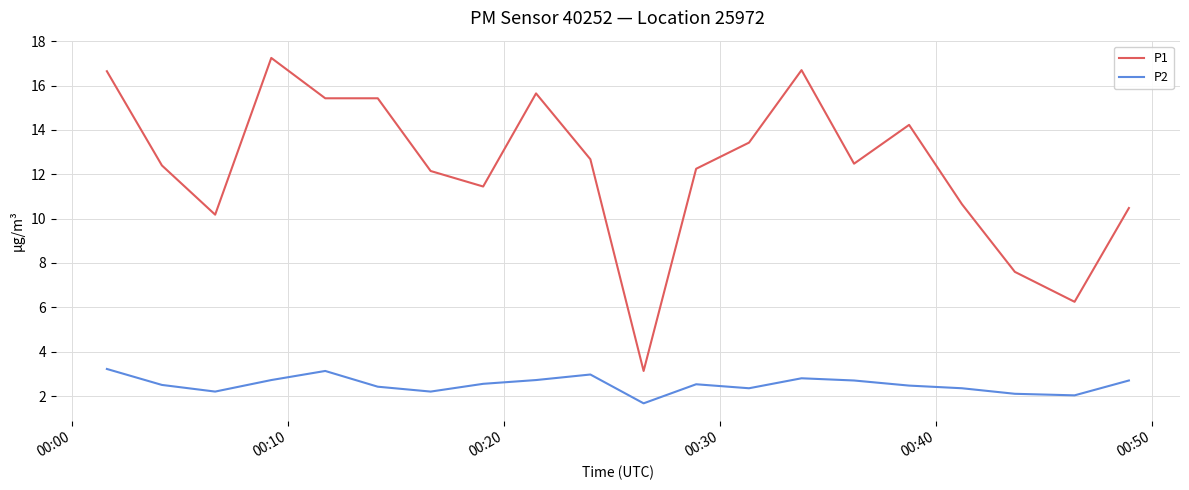

Which series has the largest range (max minus min)?

P1